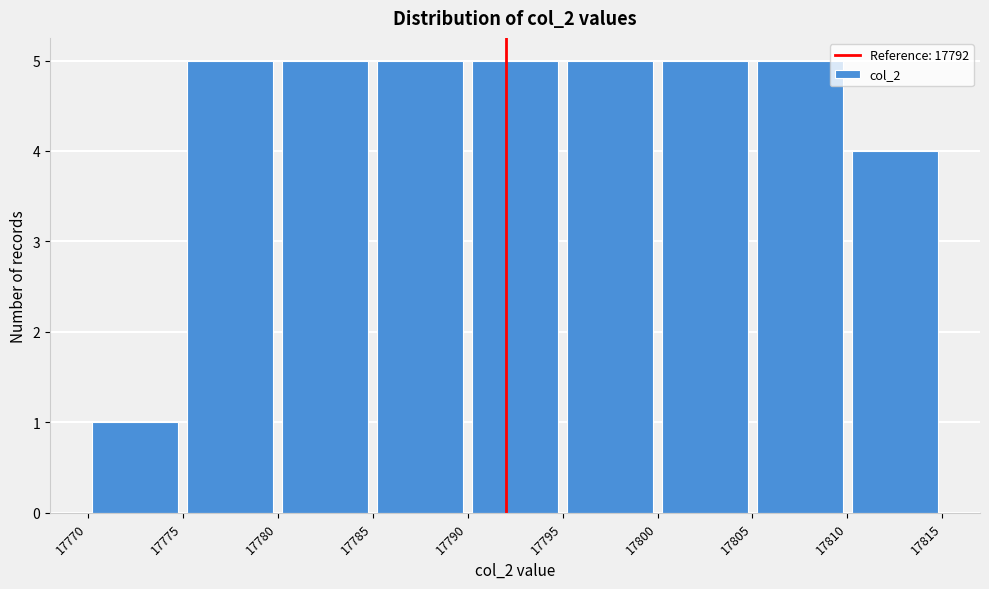

Reading left to right, list every bar in this chart as the range it spans on the x-axis followed by its height. The values are not printed on the chart, so give them approximately, as read against the axis.

17770 to 17775: 1
17775 to 17780: 5
17780 to 17785: 5
17785 to 17790: 5
17790 to 17795: 5
17795 to 17800: 5
17800 to 17805: 5
17805 to 17810: 5
17810 to 17815: 4